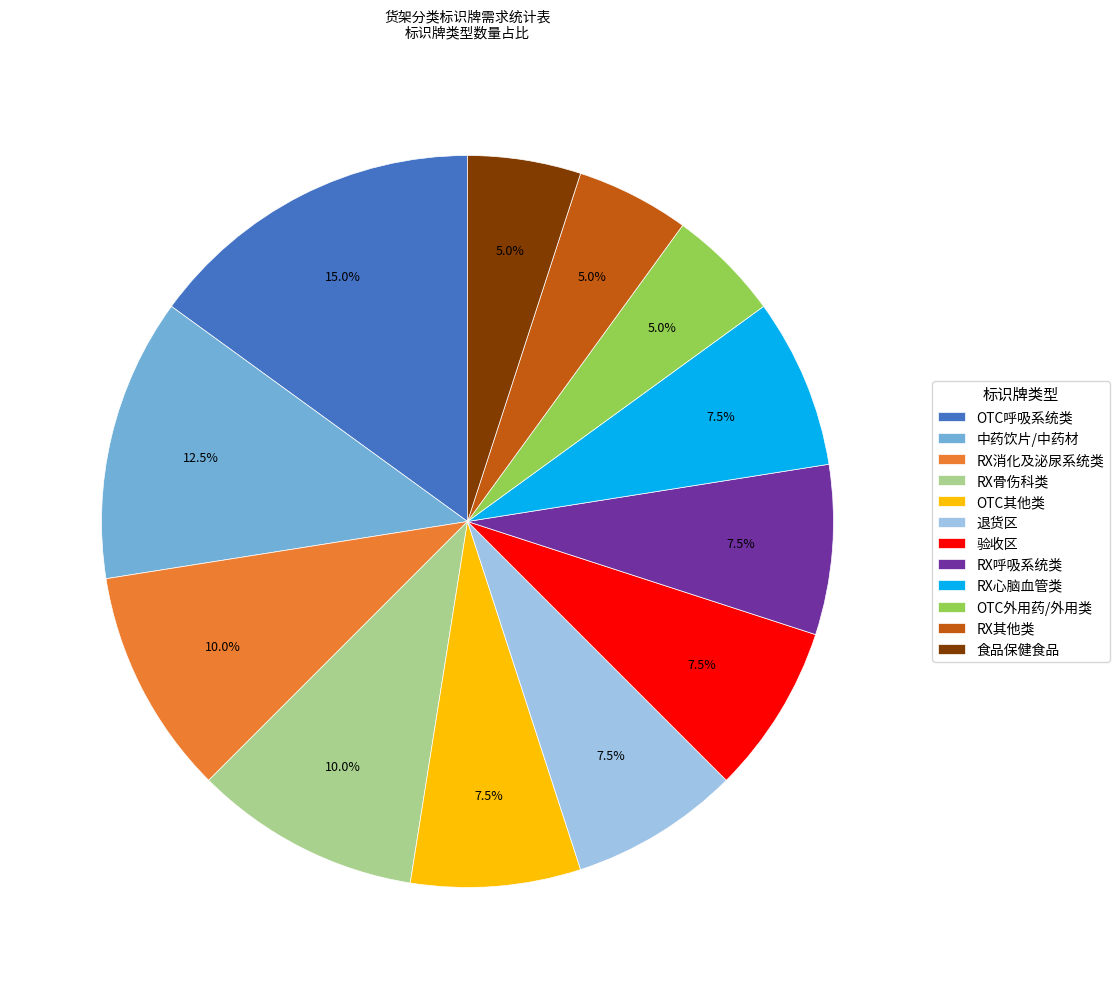

Is 中药饮片/中药材 the majority of the pie?

No